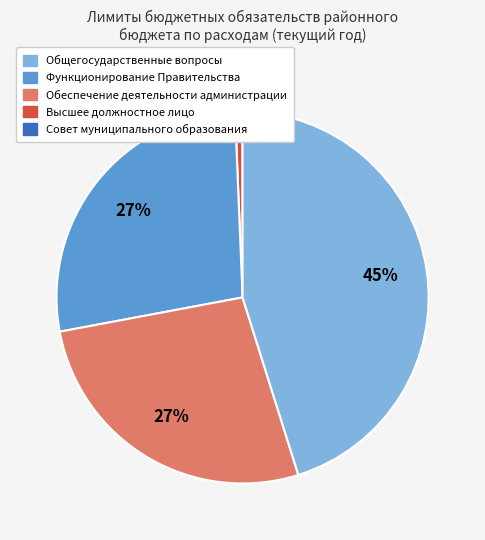

To the nearest percent, what is the difference between the largest and smallest slice percentages?

45%